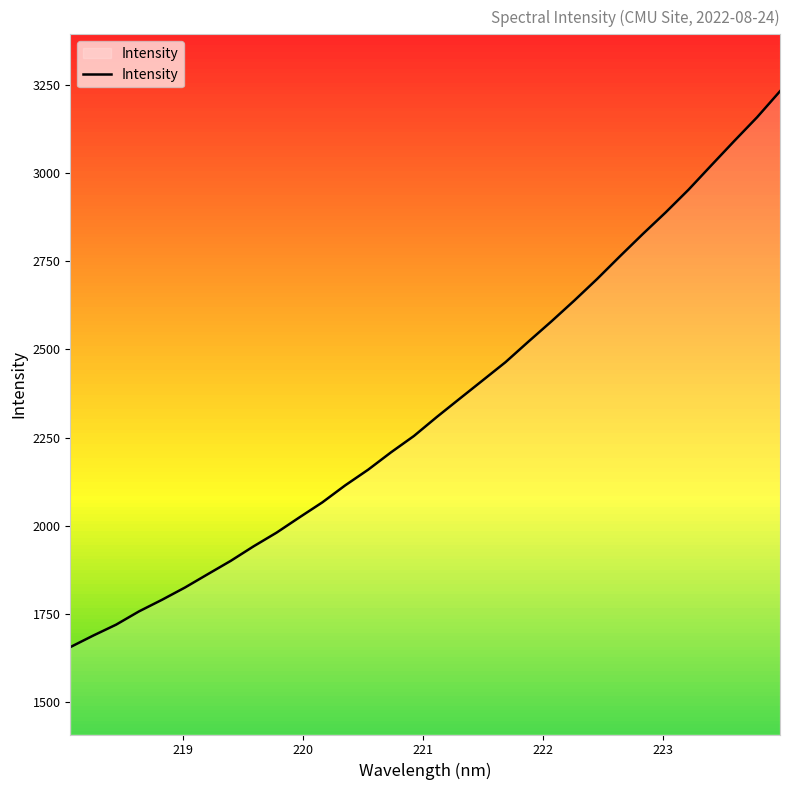

What is the difference between the maximum and minimum values?

1578.9